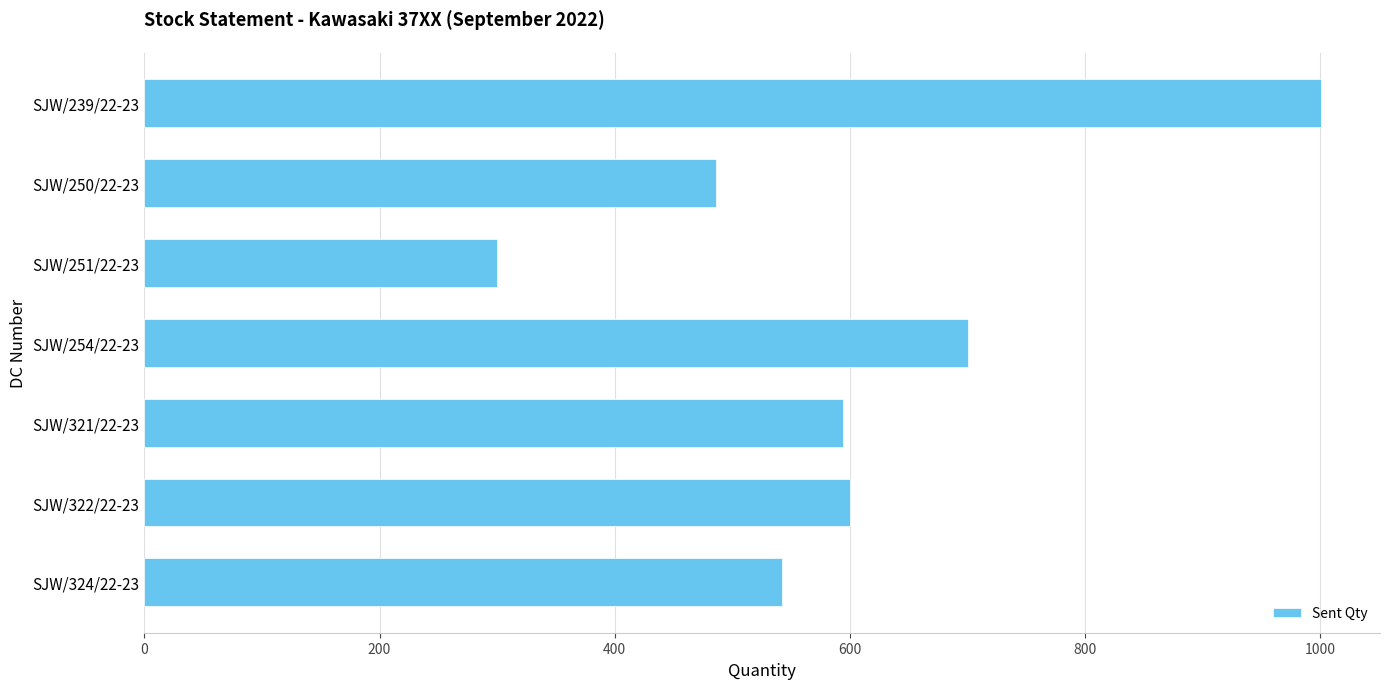

The value at SJW/250/22-23 is 273. True or false?

False